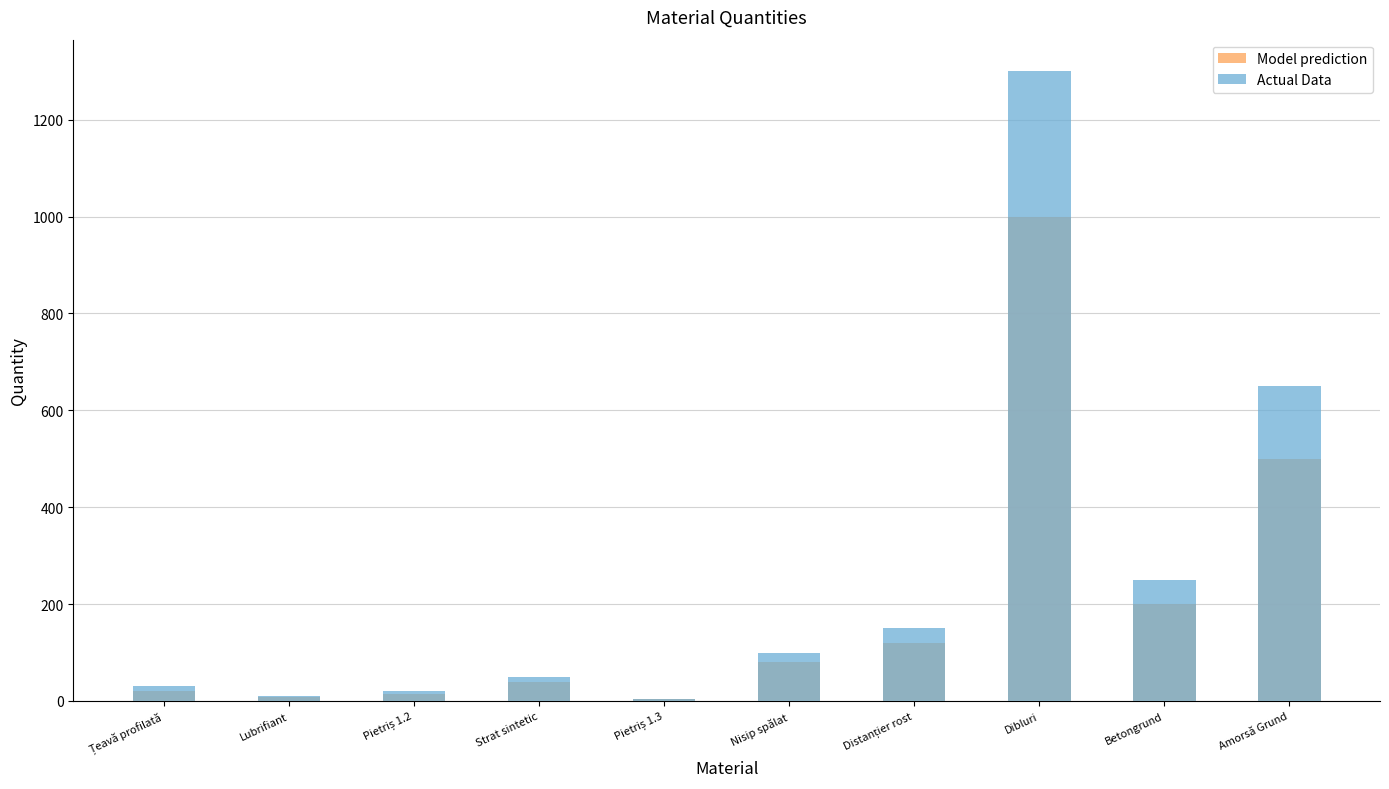

Which category has the highest value in the Model prediction series?

Dibluri